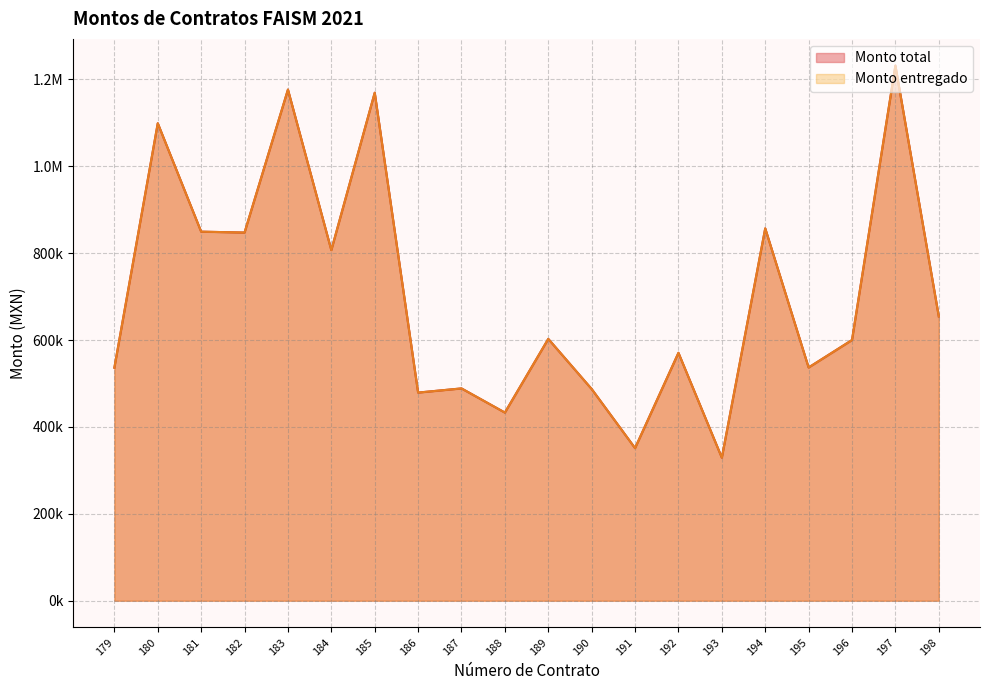

True or false: Monto total and Monto entregado cross at least once.

False